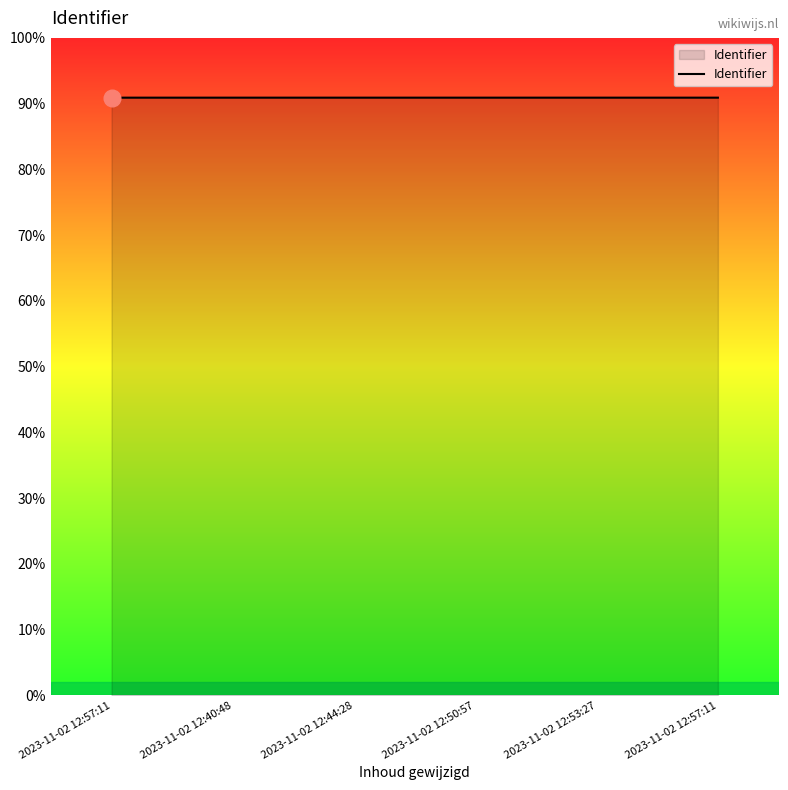

What is the change in value from 2023-11-02 12:44:28 to 2023-11-02 12:57:11?

+6